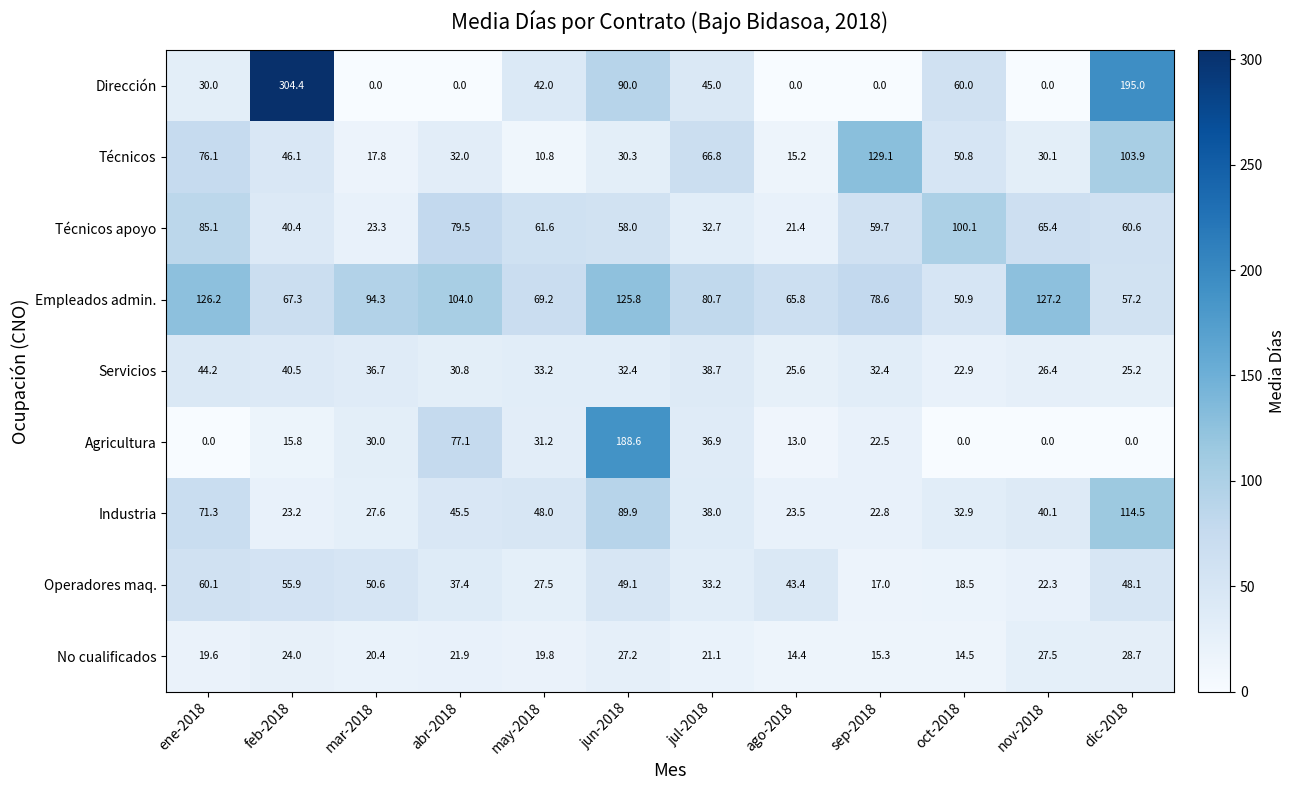

At which label does Técnicos reach its minimum?

may-2018